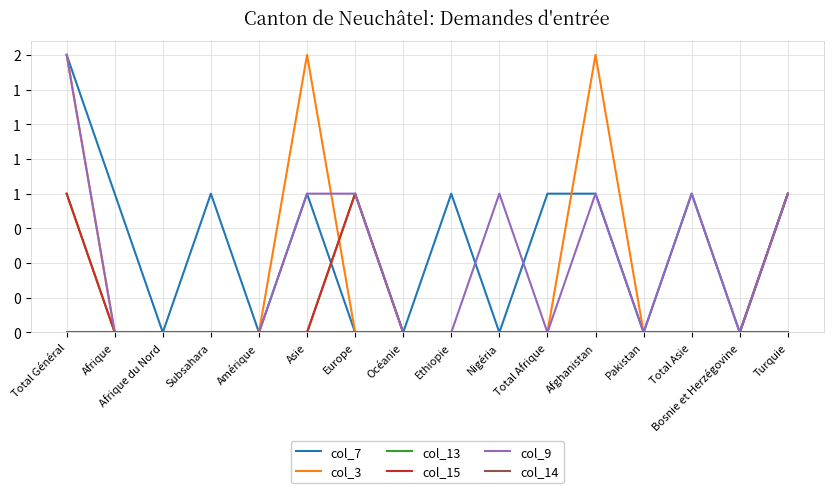

True or false: col_13 has a value of 0 at Ethiopie.

False